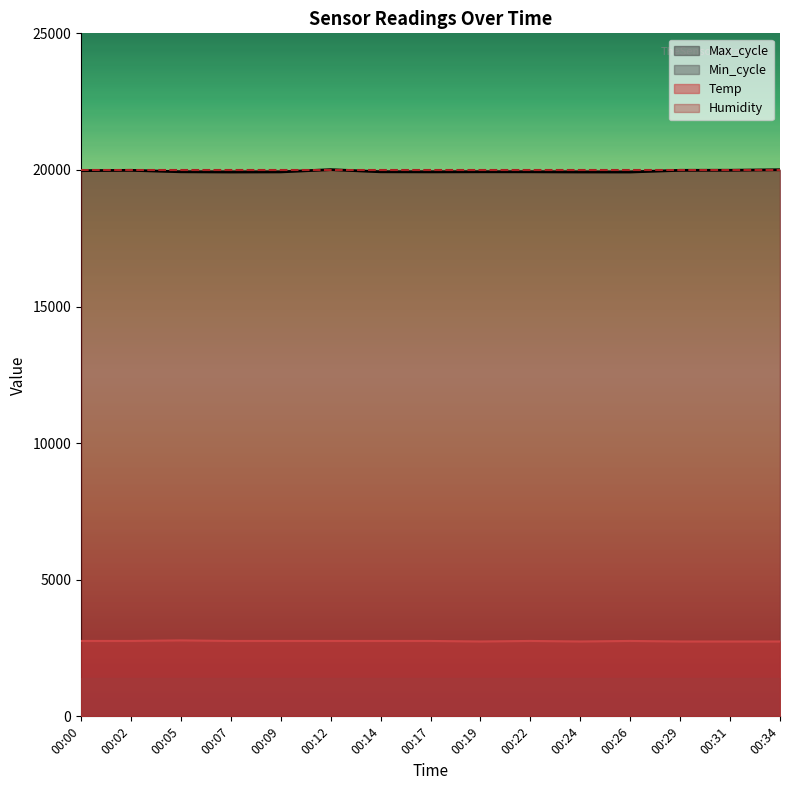

How many lines are shown in the chart?

4